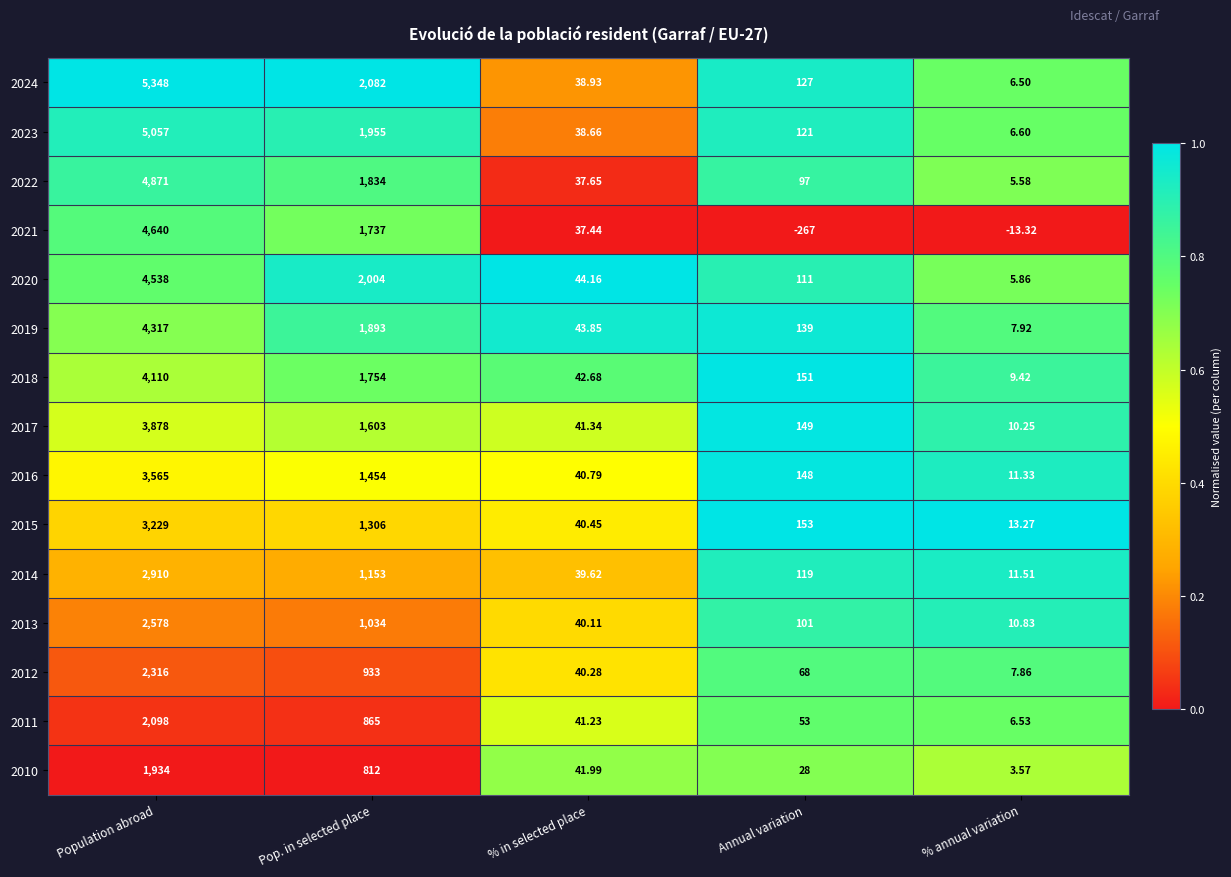

Rank the categories by 2016 value from lowest to highest.

% annual variation, % in selected place, Annual variation, Pop. in selected place, Population abroad